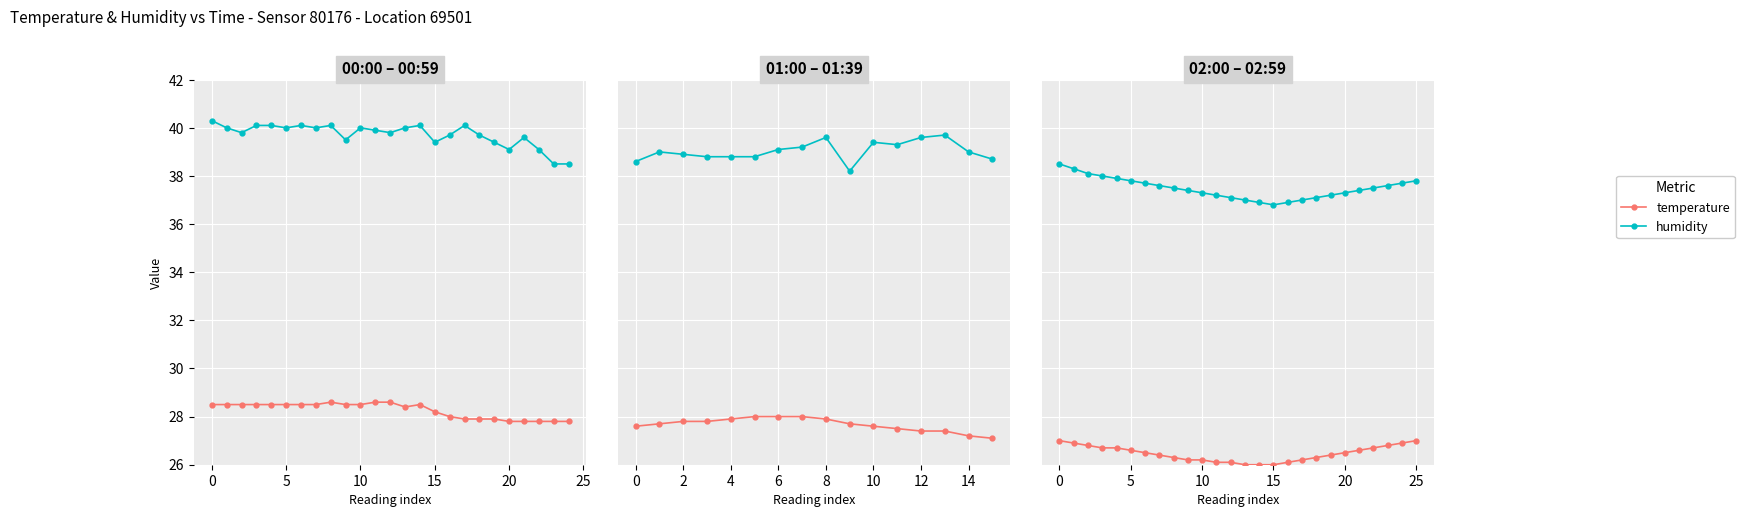

Rank the series at 5 from highest to lowest value.

humidity, temperature